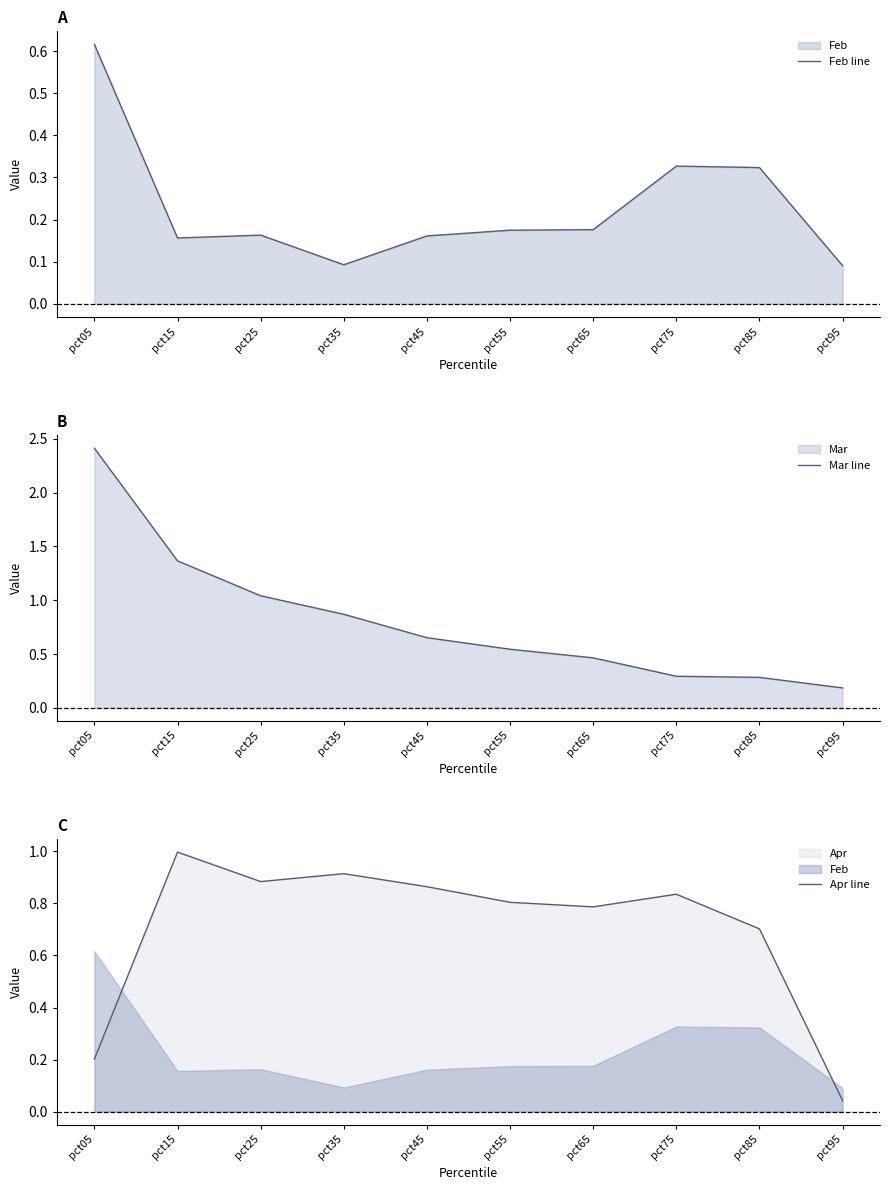

After their last crossing, which series has the higher values: Apr line or Mar line?

Mar line